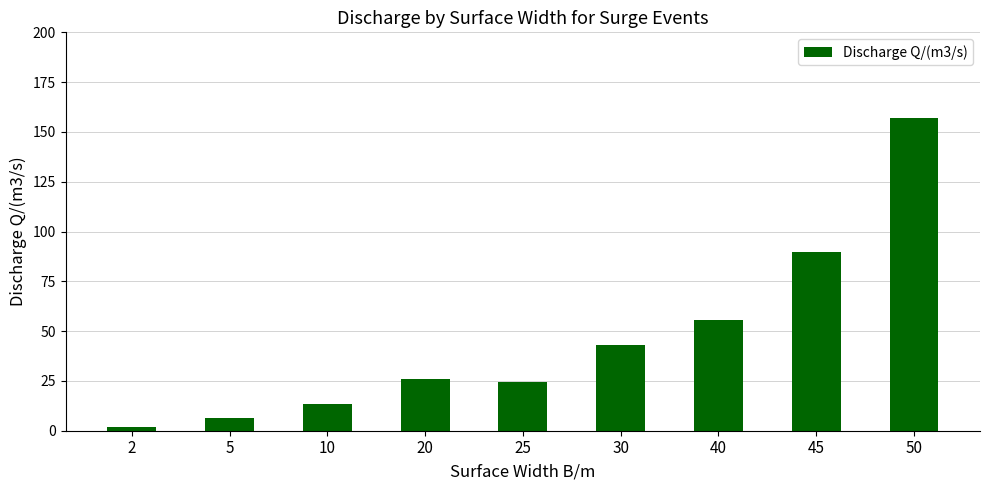

How many bars are there in total?

9